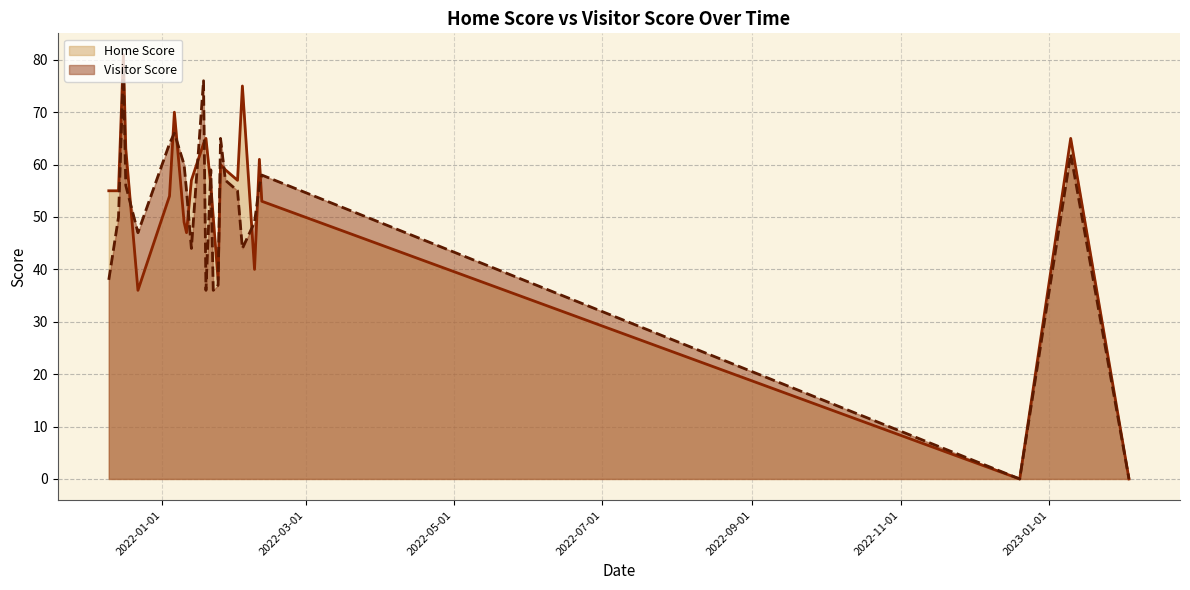

What are all the series names shown in the legend?

Home Score, Visitor Score